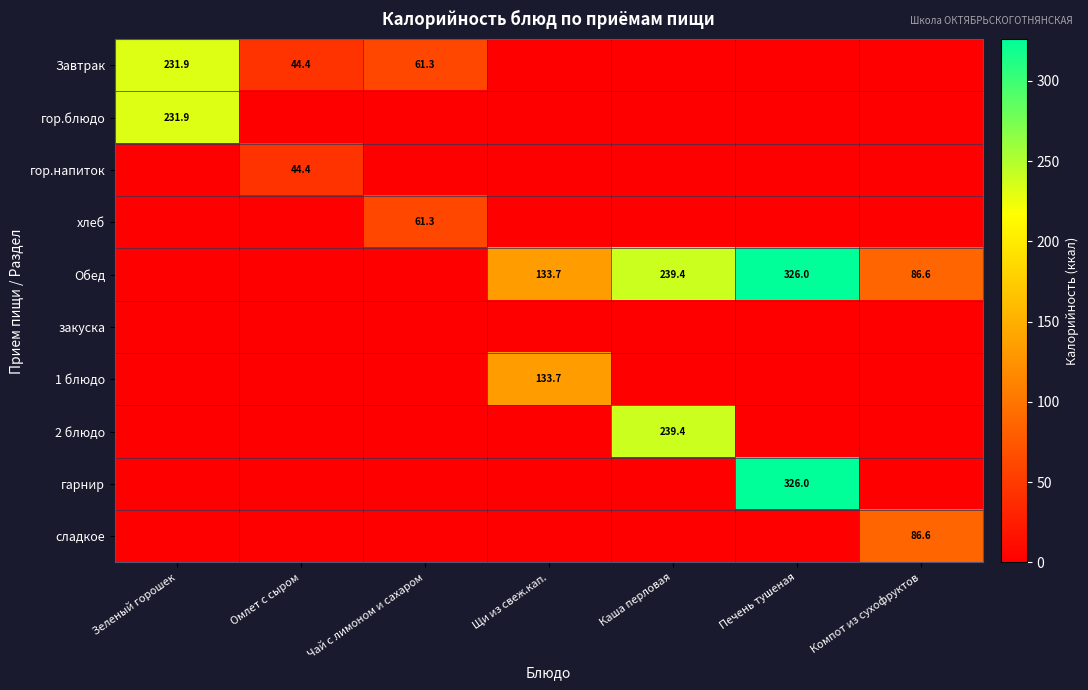

The Завтрак series shows 44.4 at Омлет с сыром. True or false?

True